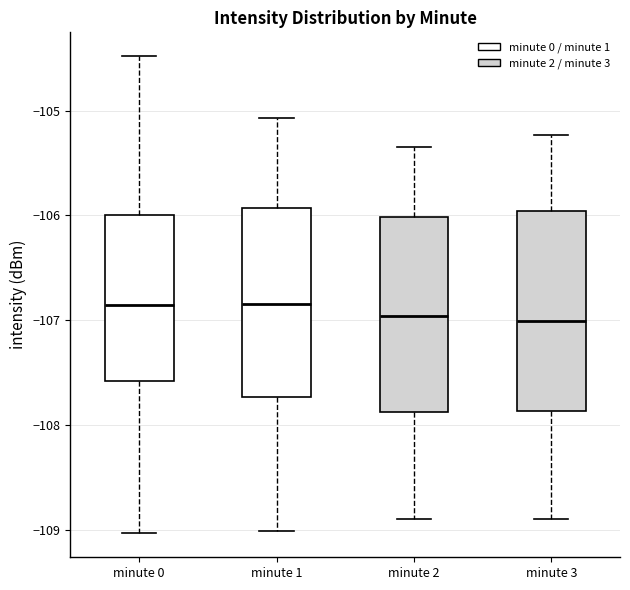

Reading left to right, transcribe this box plot: for each box, give where its median line is, the range the box spans, and where its two whiskers end, as read against the y-axis. The values are not printed on the chart, so give them approximately, as read against the axis.

minute 0: median -106.9, box -107.6 to -106.0, whiskers -109.0 to -104.5
minute 1: median -106.8, box -107.7 to -105.9, whiskers -109.0 to -105.1
minute 2: median -107.0, box -107.9 to -106.0, whiskers -108.9 to -105.3
minute 3: median -107.0, box -107.9 to -106.0, whiskers -108.9 to -105.2